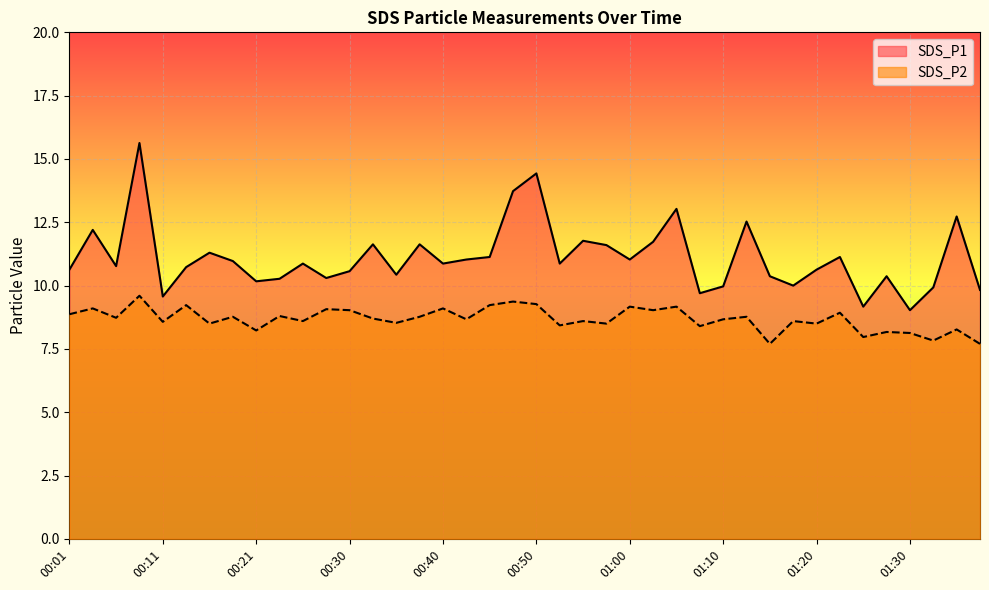

True or false: SDS_P2 and SDS_P1 cross at least once.

False